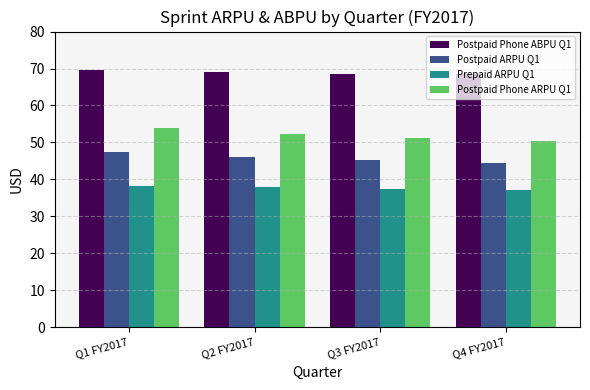

What is the difference between the highest and lowest values at Q4 FY2017?

31.4